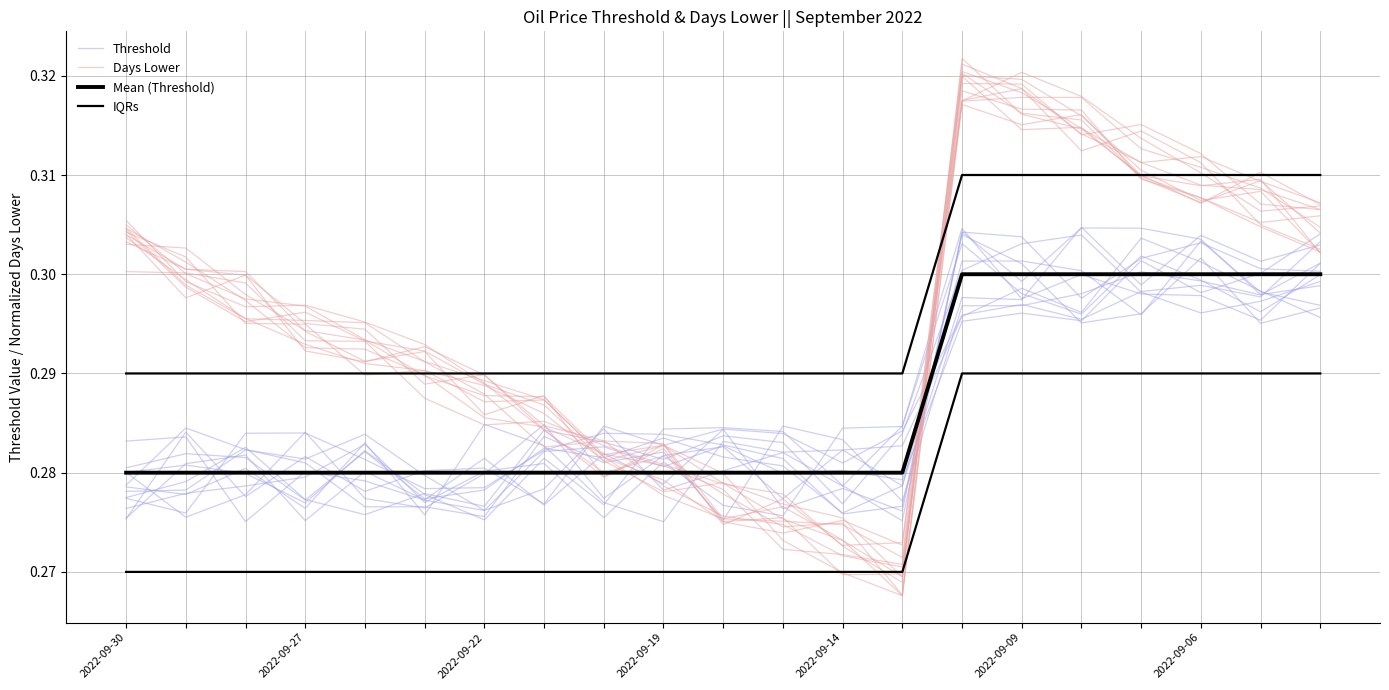

True or false: IQRs and Mean (Threshold) cross at least once.

False